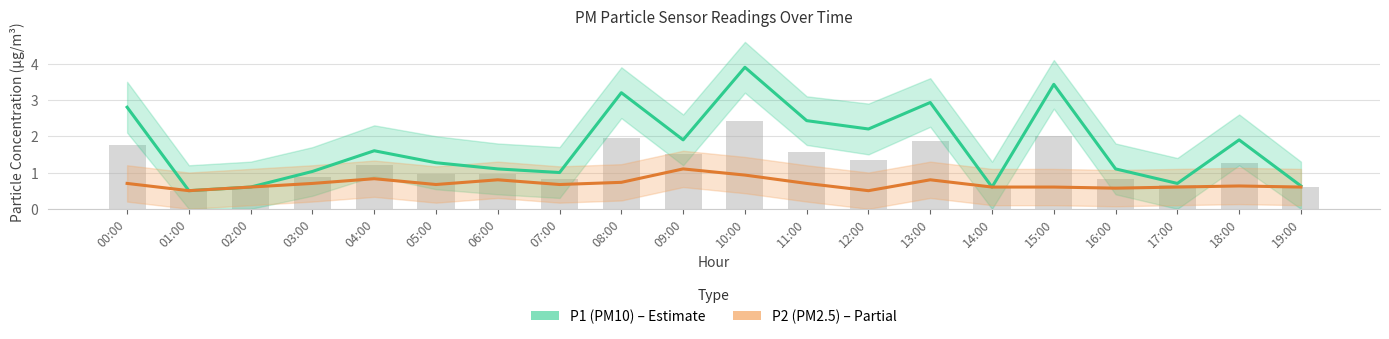

Rank the series by their maximum value, from highest to lowest.

P1 (PM10), P2 (PM2.5)